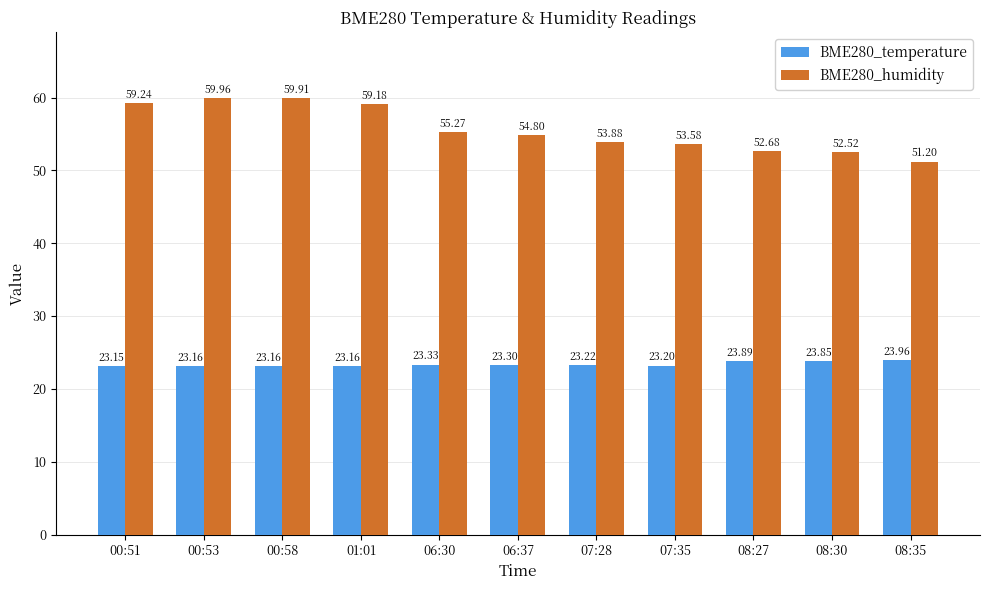

The BME280_temperature series shows 40.4 at 00:51. True or false?

False